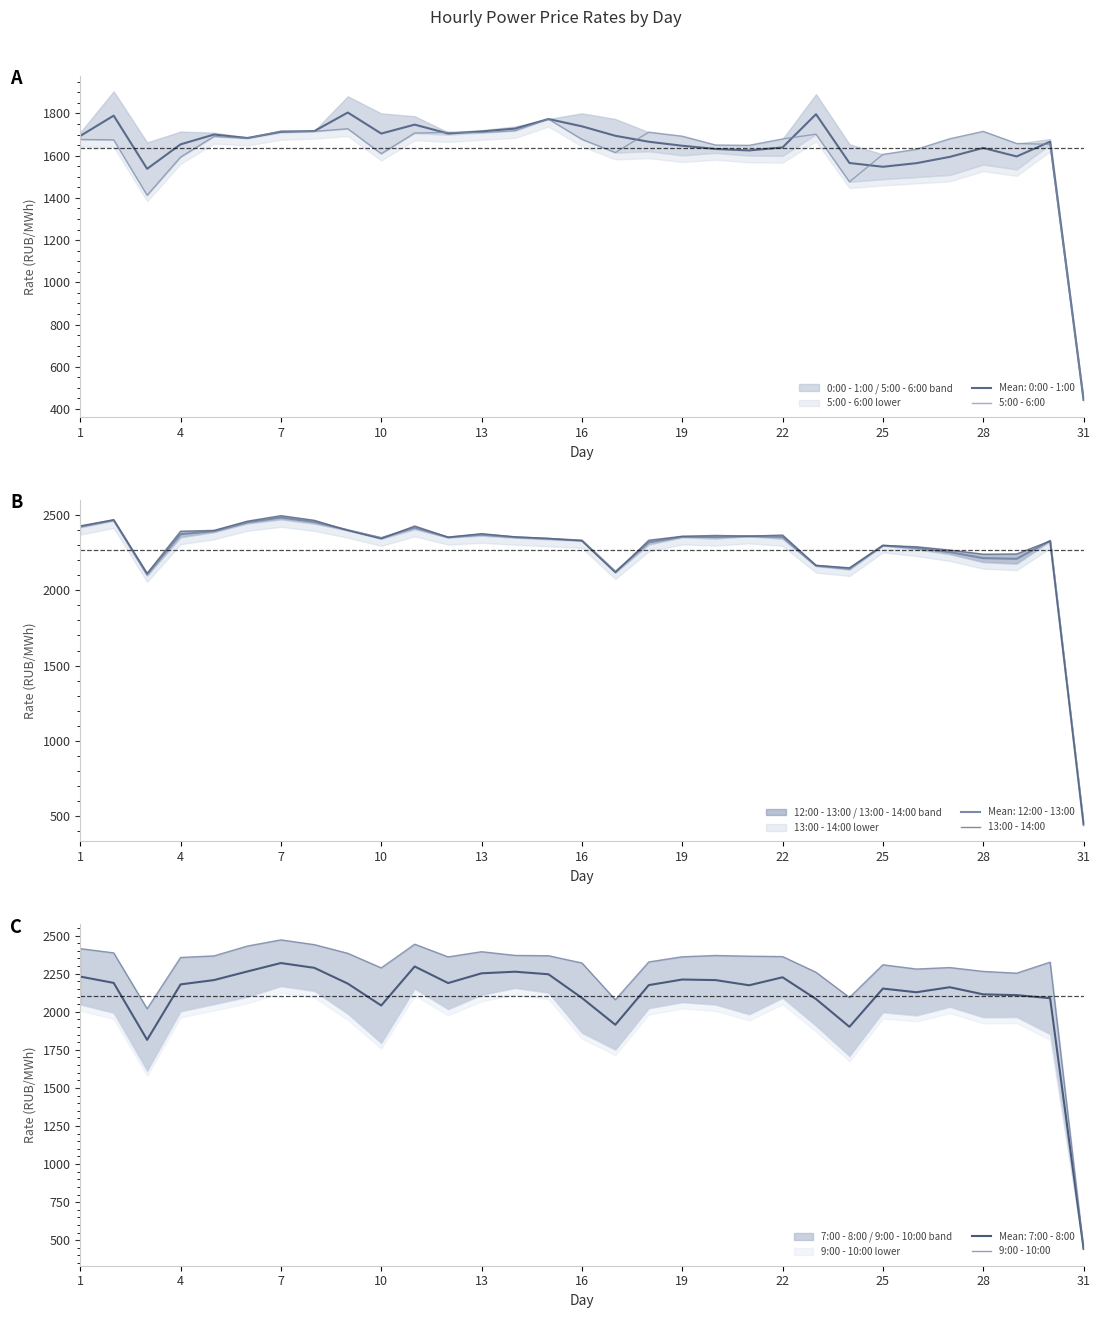

How many categories are shown in the chart?

31